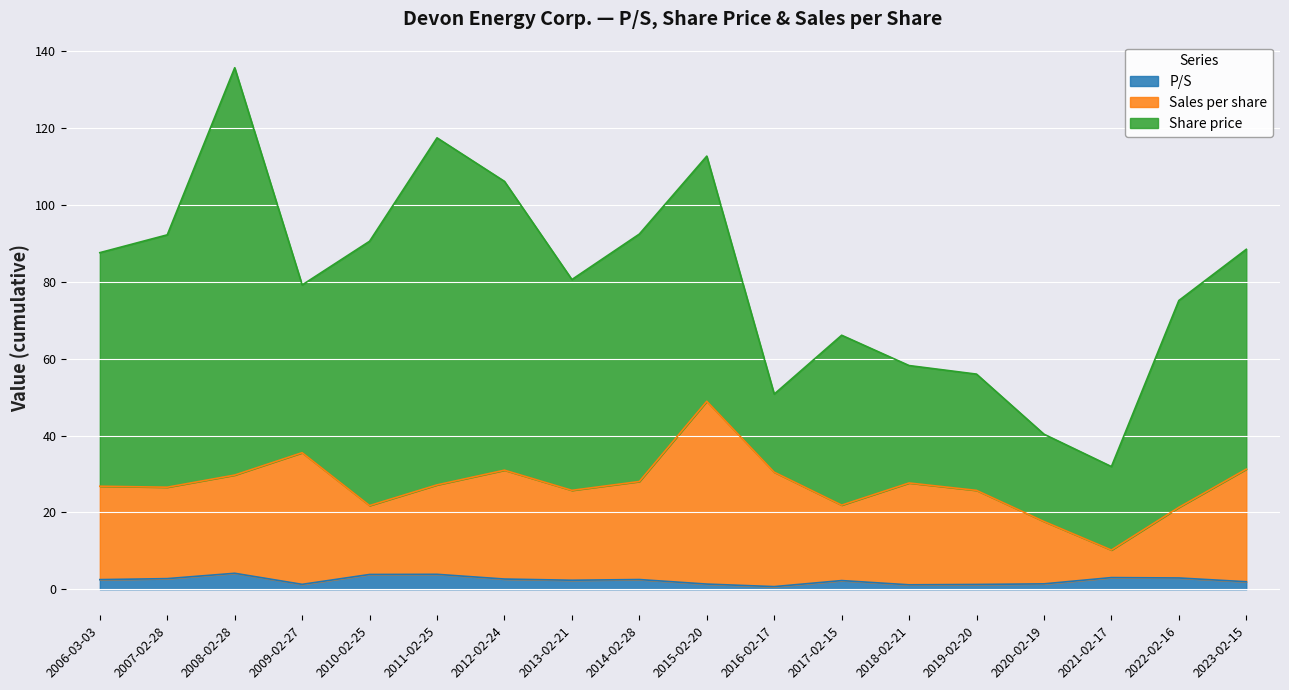

True or false: Sales per share and P/S cross at least once.

False